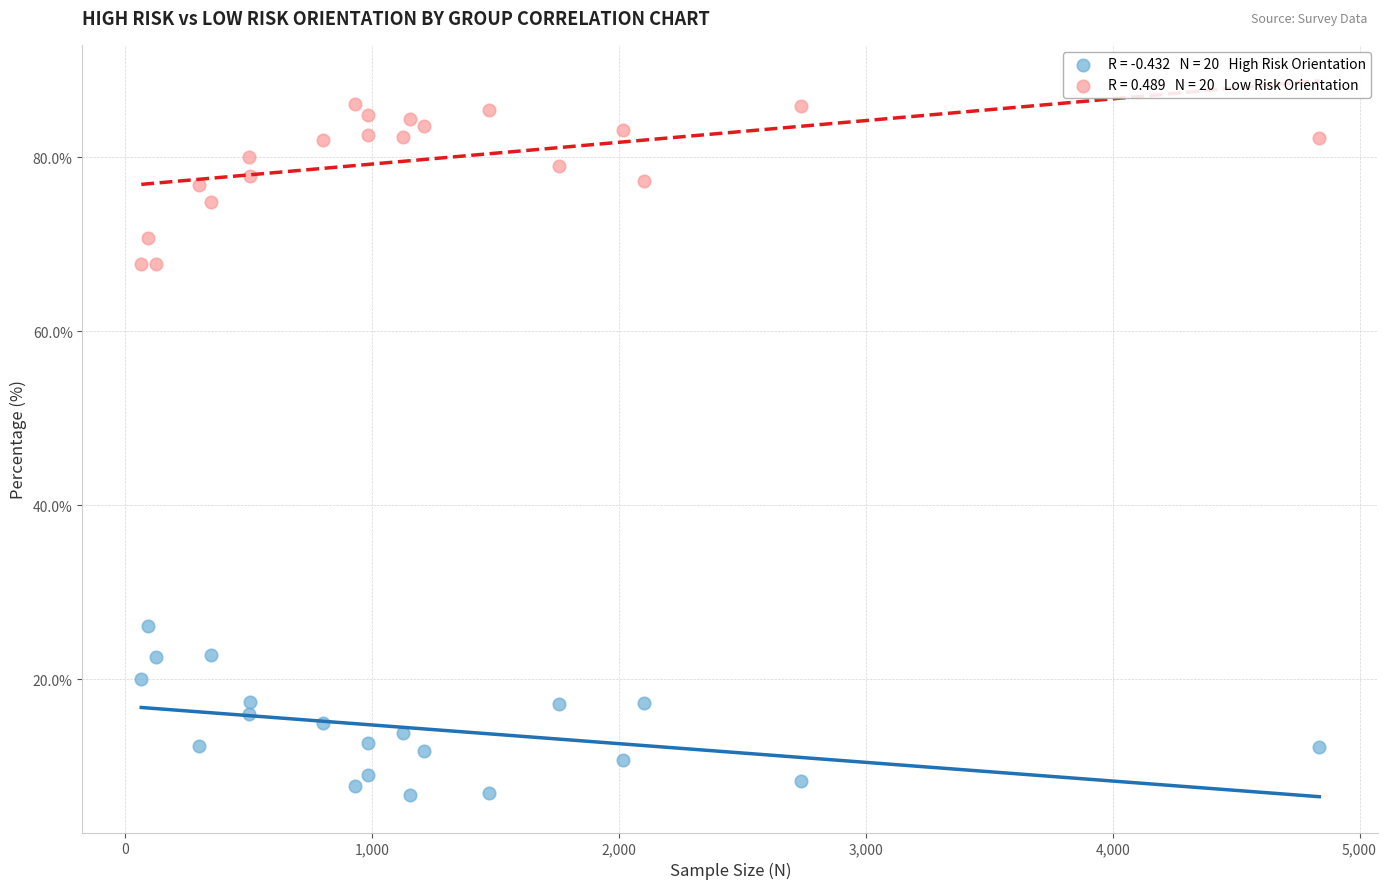

Across all series, what Y value is closest to 46?

26.1